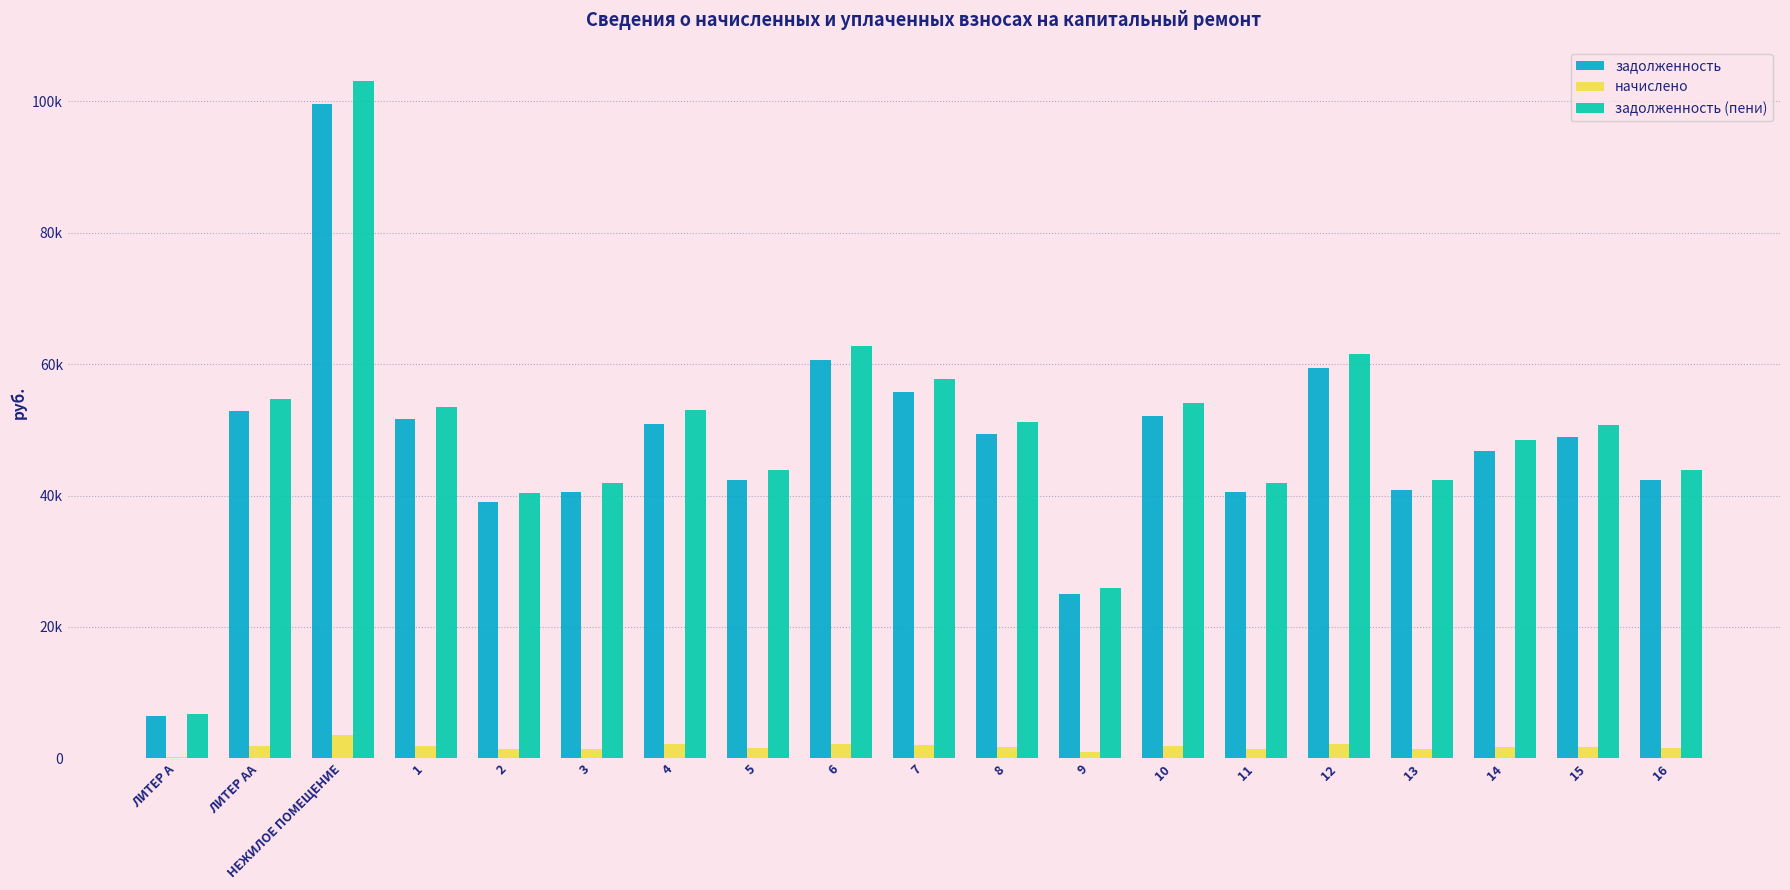

What is the sum of the начислено values at ЛИТЕР АА and 16?

3386.8